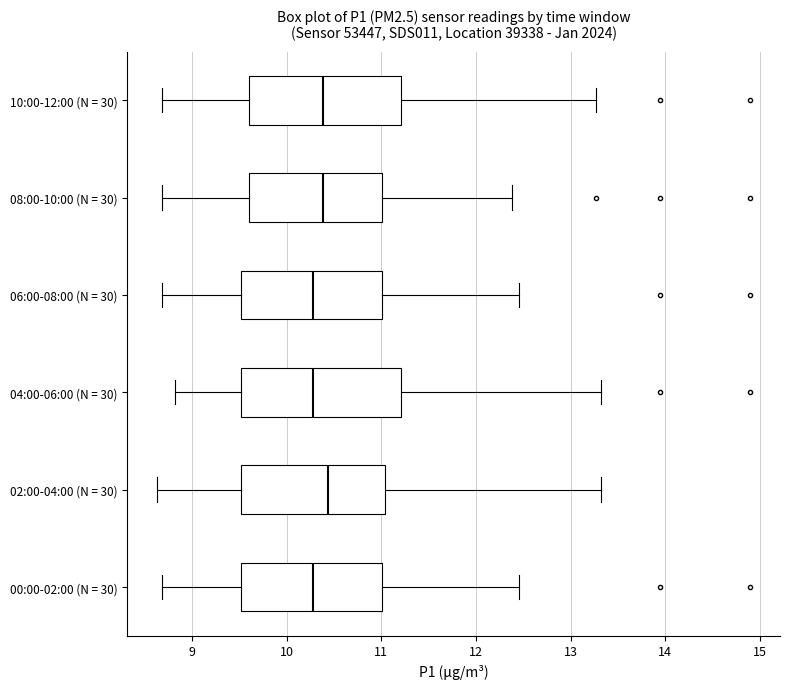

Where is the left edge of the box for 00:00-02:00 (N = 30) on the x-axis? The values are not printed on the chart, so give them approximately, as read against the axis.

9.5